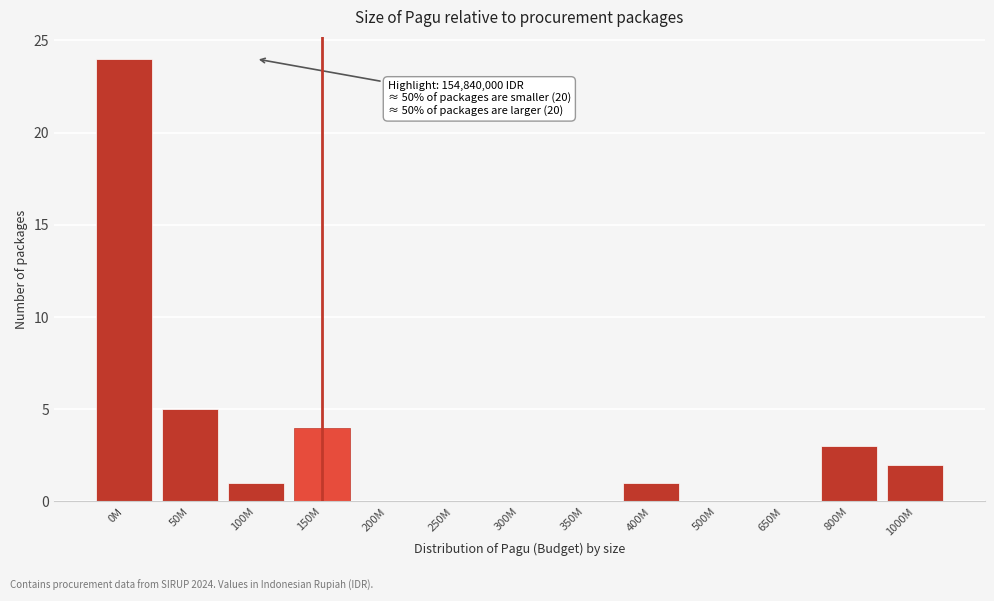

Reading left to right, what are all the values shown in this chart?

0M=24	50M=5	100M=1	150M=4	200M=0	250M=0	300M=0	350M=0	400M=1	500M=0	650M=0	800M=3	1000M=2